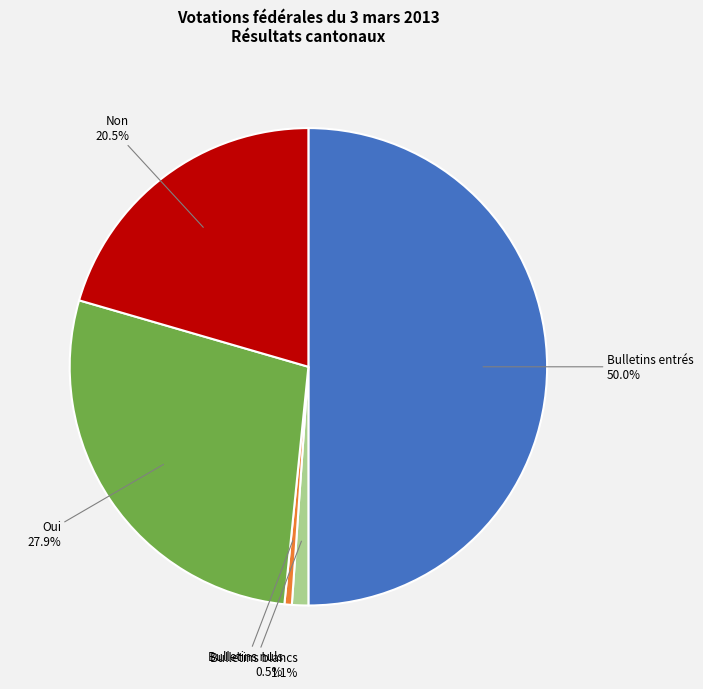

Which has a higher value, Bulletins nuls or Oui?

Oui